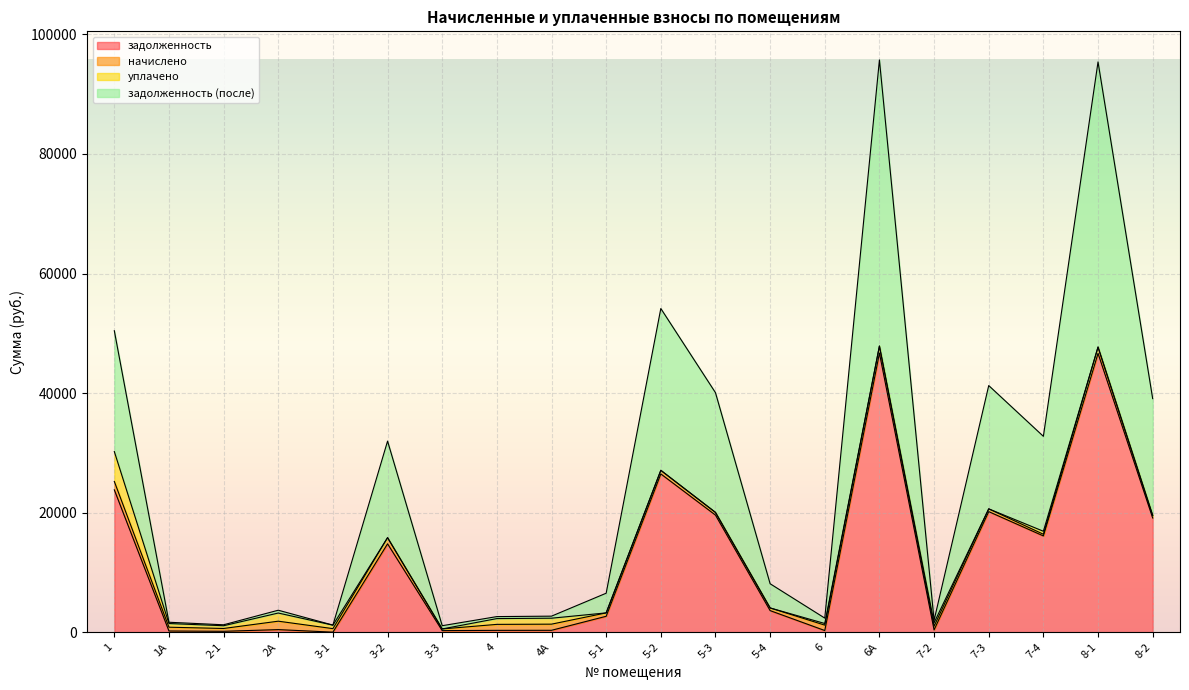

True or false: задолженность and задолженность (после) cross at least once.

False